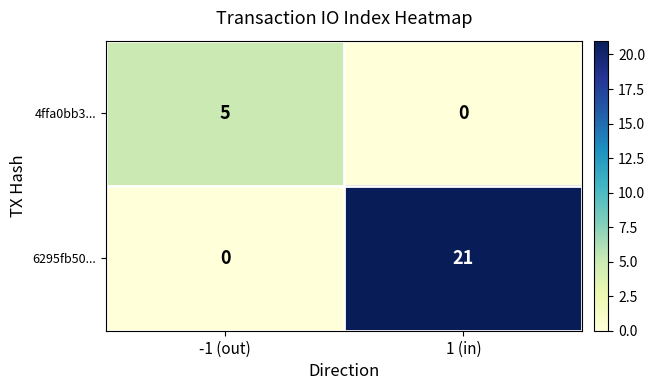

What is the difference between the 6295fb50... values at -1 (out) and 1 (in)?

21